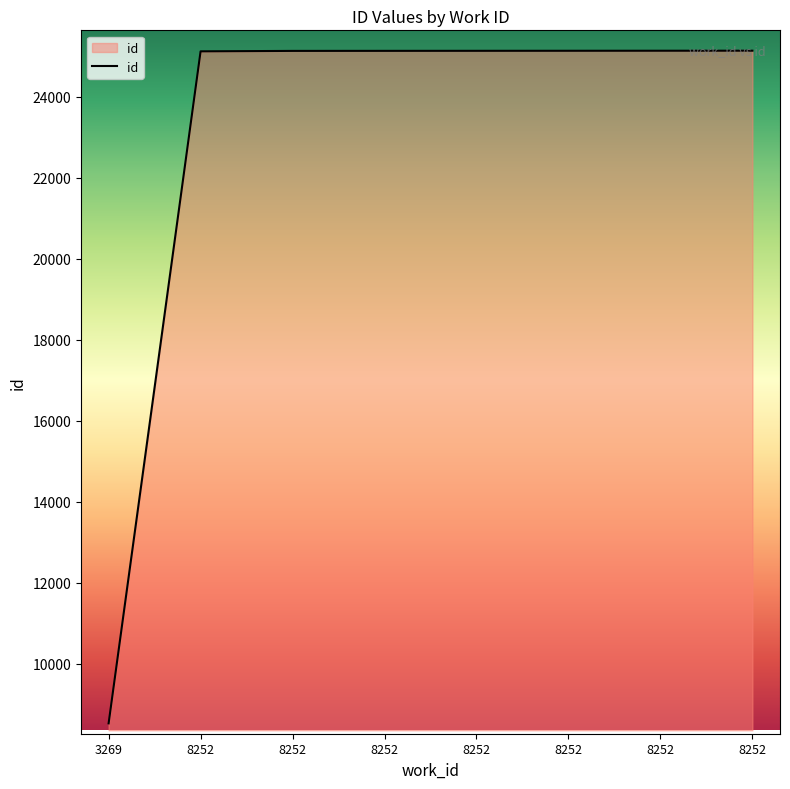

How many categories are shown in the chart?

8